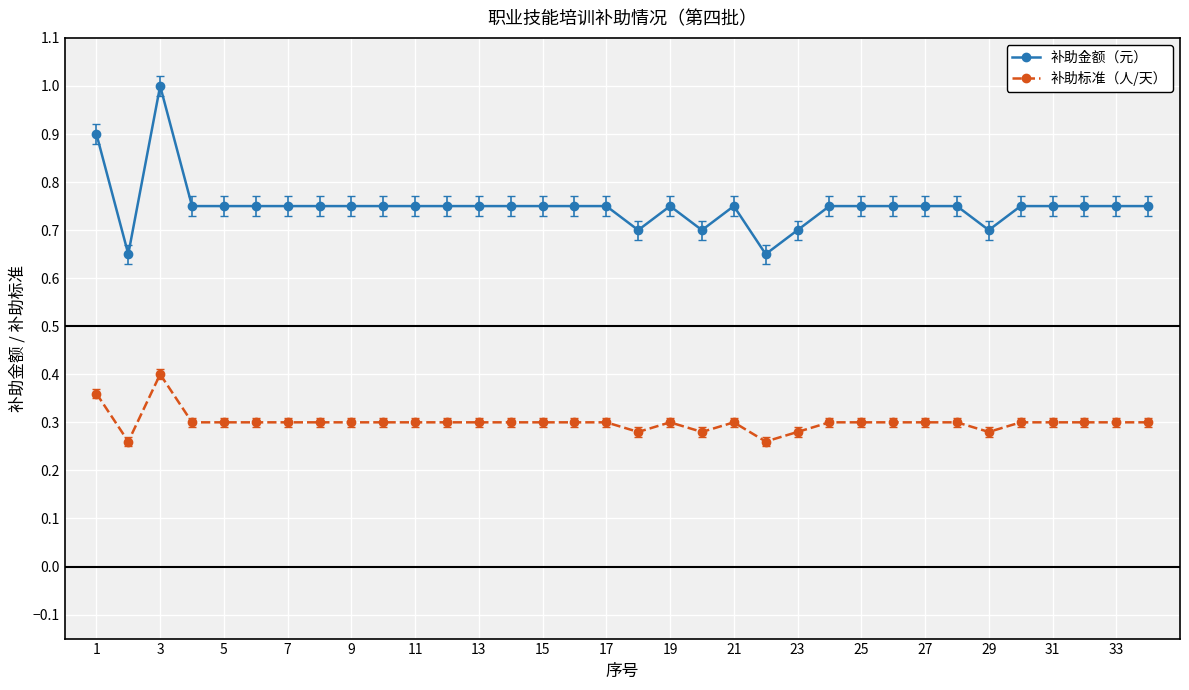

Which series has the largest total across all categories?

补助金额（元）